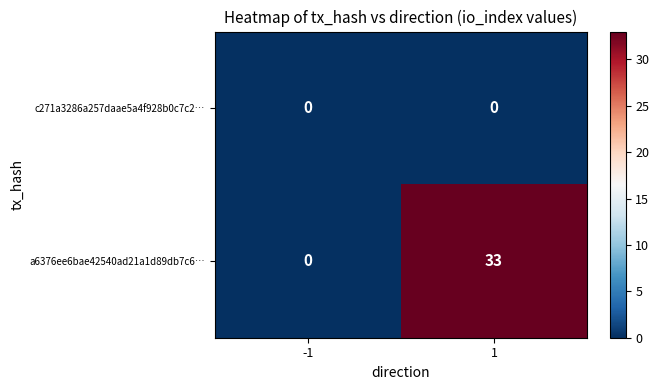

Which series has the largest total across all categories?

a6376ee6bae42540ad21a1d89db7c6…